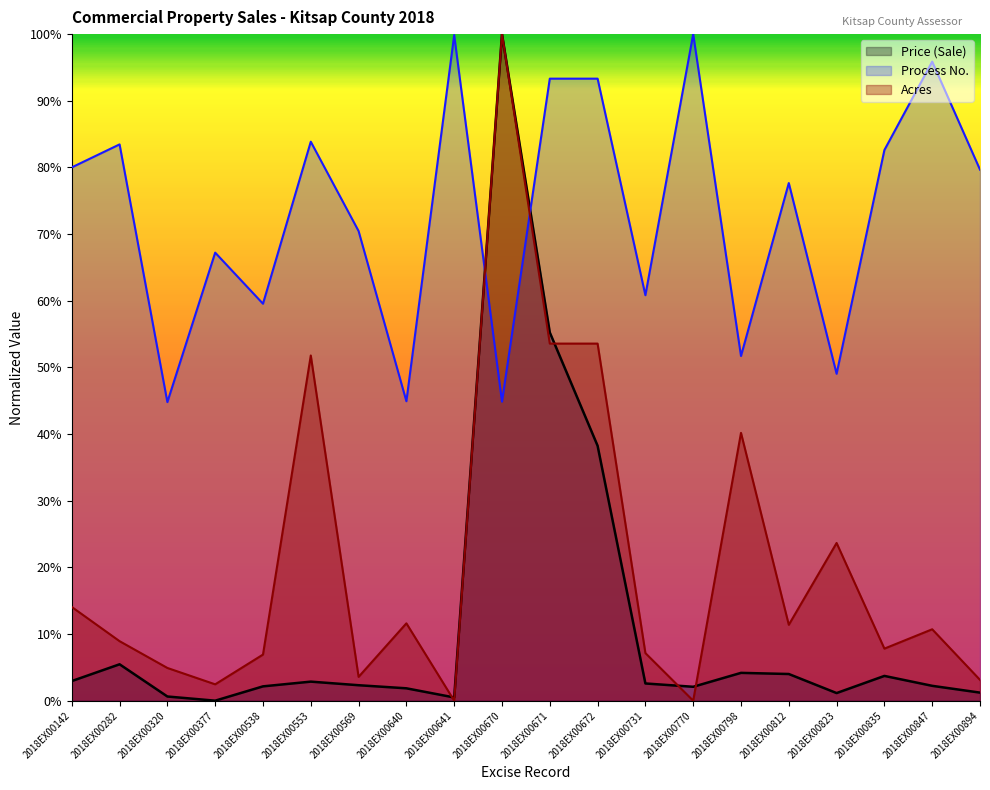

Reading left to right, what are all the values shown in this chart?

Price (Sale): 0.0	0.1	0.0	0.0	0.0	0.0	0.0	0.0	0.0	1.0	0.6	0.4	0.0	0.0	0.0	0.0	0.0	0.0	0.0	0.0
Acres: 0.1	0.1	0.0	0.0	0.1	0.5	0.0	0.1	0.0	1.0	0.5	0.5	0.1	0.0	0.4	0.1	0.2	0.1	0.1	0.0
Process No.: 0.8	0.8	0.4	0.7	0.6	0.8	0.7	0.4	1.0	0.4	0.9	0.9	0.6	1.0	0.5	0.8	0.5	0.8	1.0	0.8